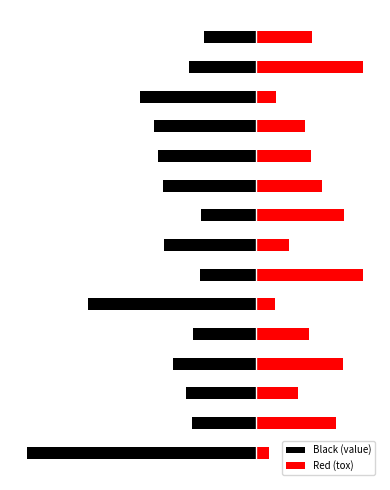

How many bars are there in each group?

2